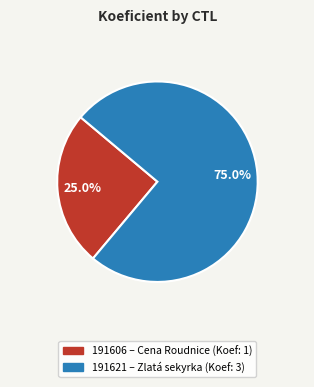

Do 191606 and 191621 together represent more than half of the pie?

Yes